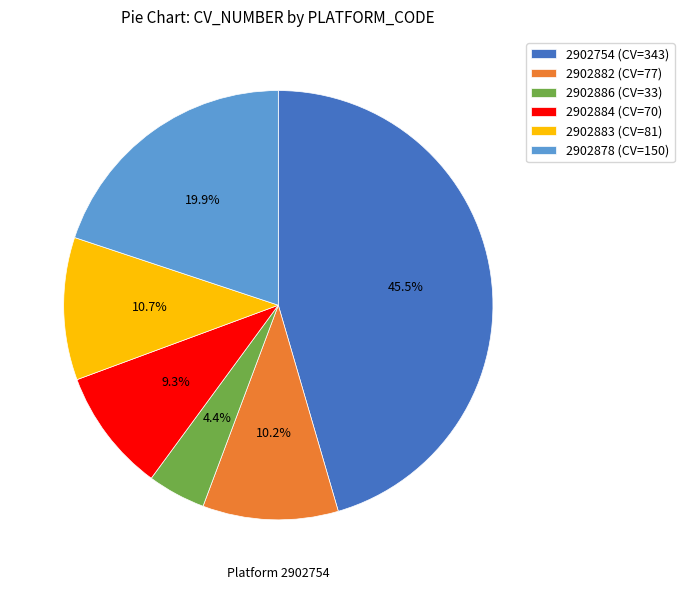

What is the ratio of the value at 2902882 (CV=77) to the value at 2902884 (CV=70)?

1.1